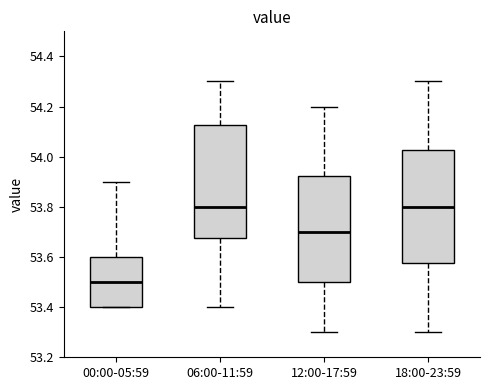

Where does the upper whisker of the box for 12:00-17:59 end on the y-axis? The values are not printed on the chart, so give them approximately, as read against the axis.

54.20